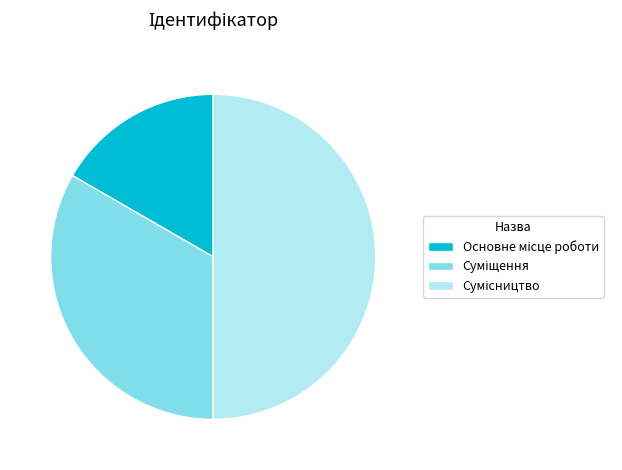

To the nearest percent, what is the difference between the largest and smallest slice percentages?

33%